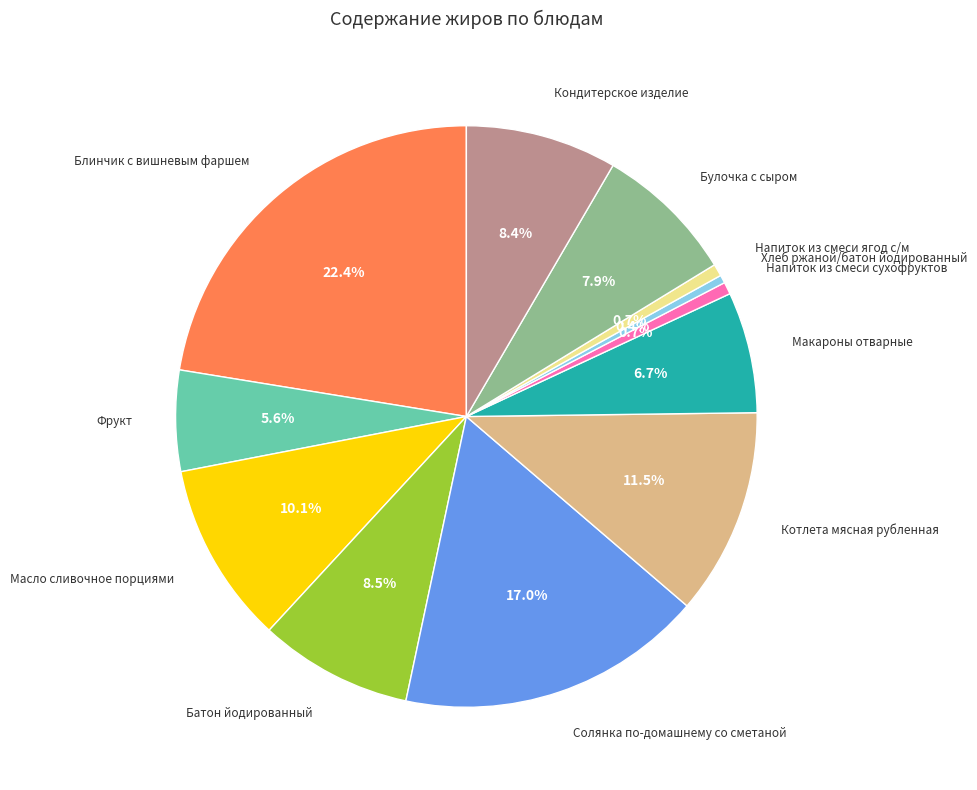

To the nearest percent, what is the average slice percentage?

8%